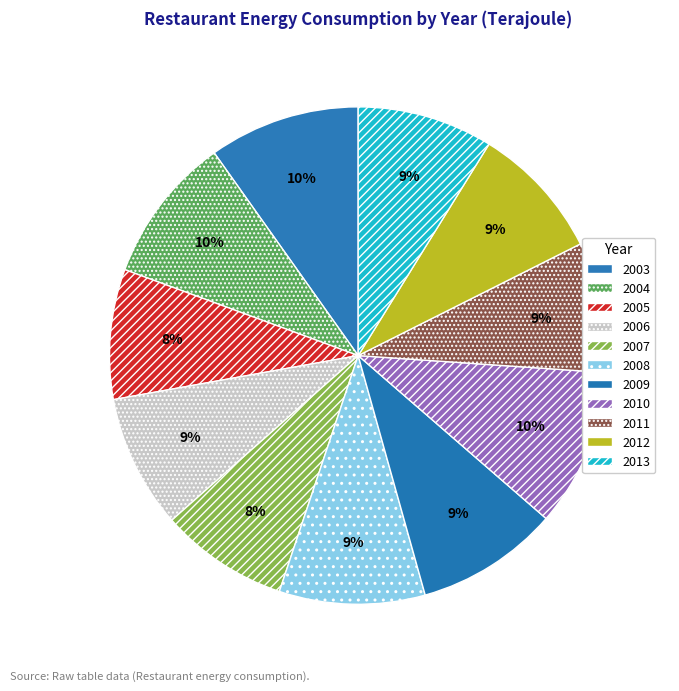

To the nearest percent, what portion does 2003 represent?

10%